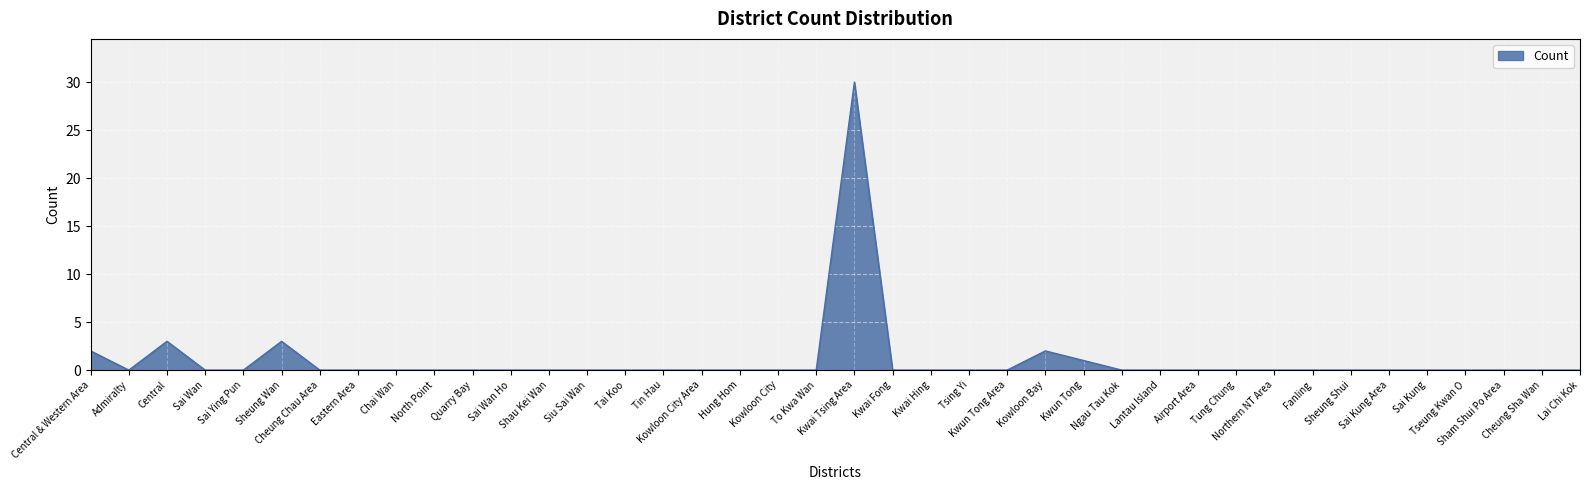

Does the chart display data point markers on the line(s)?

No